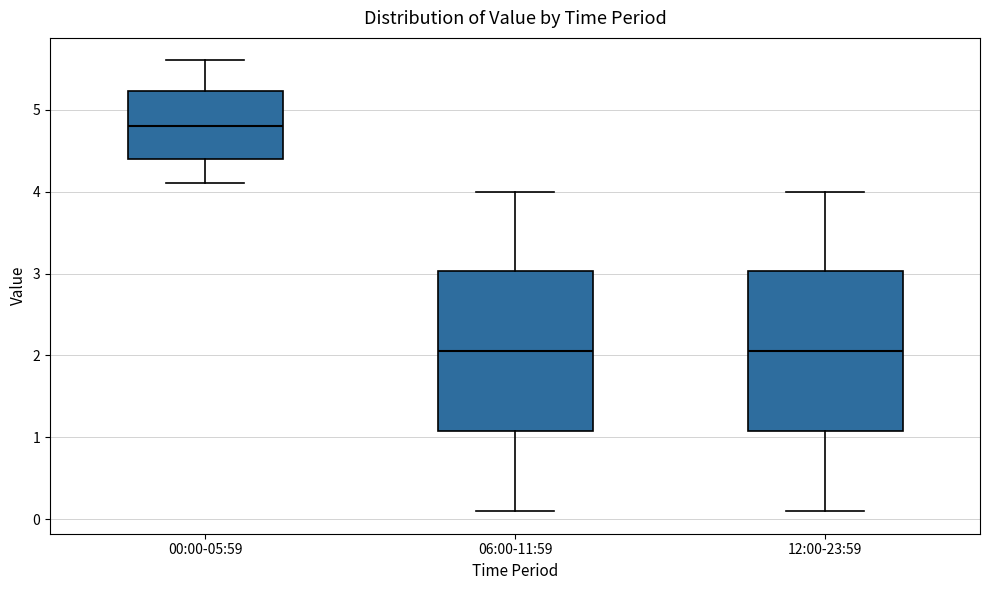

Reading left to right, transcribe this box plot: for each box, give where its median line is, the range the box spans, and where its two whiskers end, as read against the y-axis. The values are not printed on the chart, so give them approximately, as read against the axis.

00:00-05:59: median 4.8, box 4.4 to 5.2, whiskers 4.1 to 5.6
06:00-11:59: median 2.1, box 1.1 to 3.0, whiskers 0.1 to 4.0
12:00-23:59: median 2.1, box 1.1 to 3.0, whiskers 0.1 to 4.0